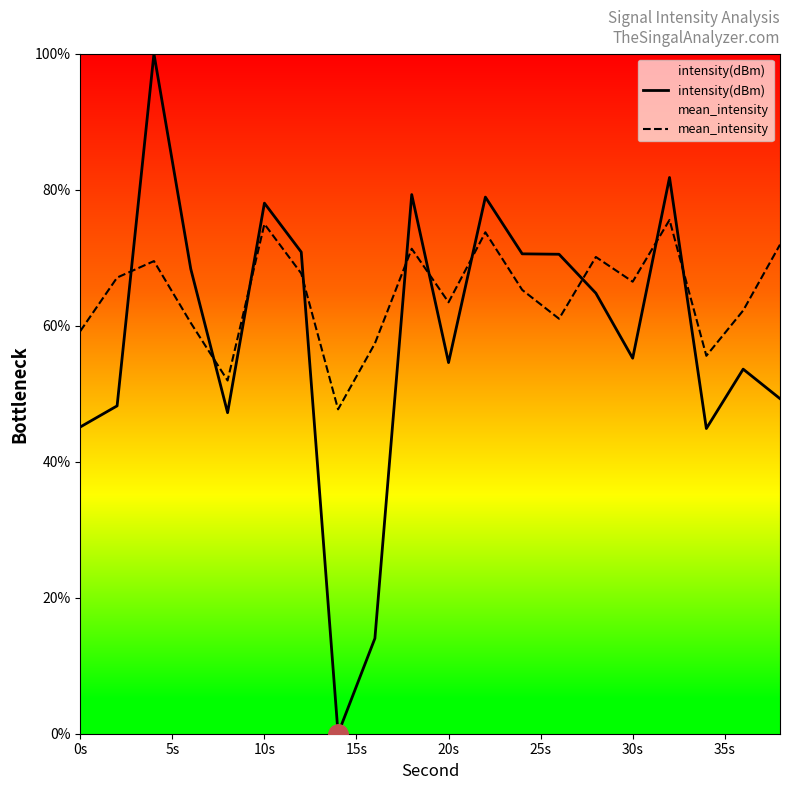

Rank the series at 10s from highest to lowest value.

intensity(dBm), mean_intensity